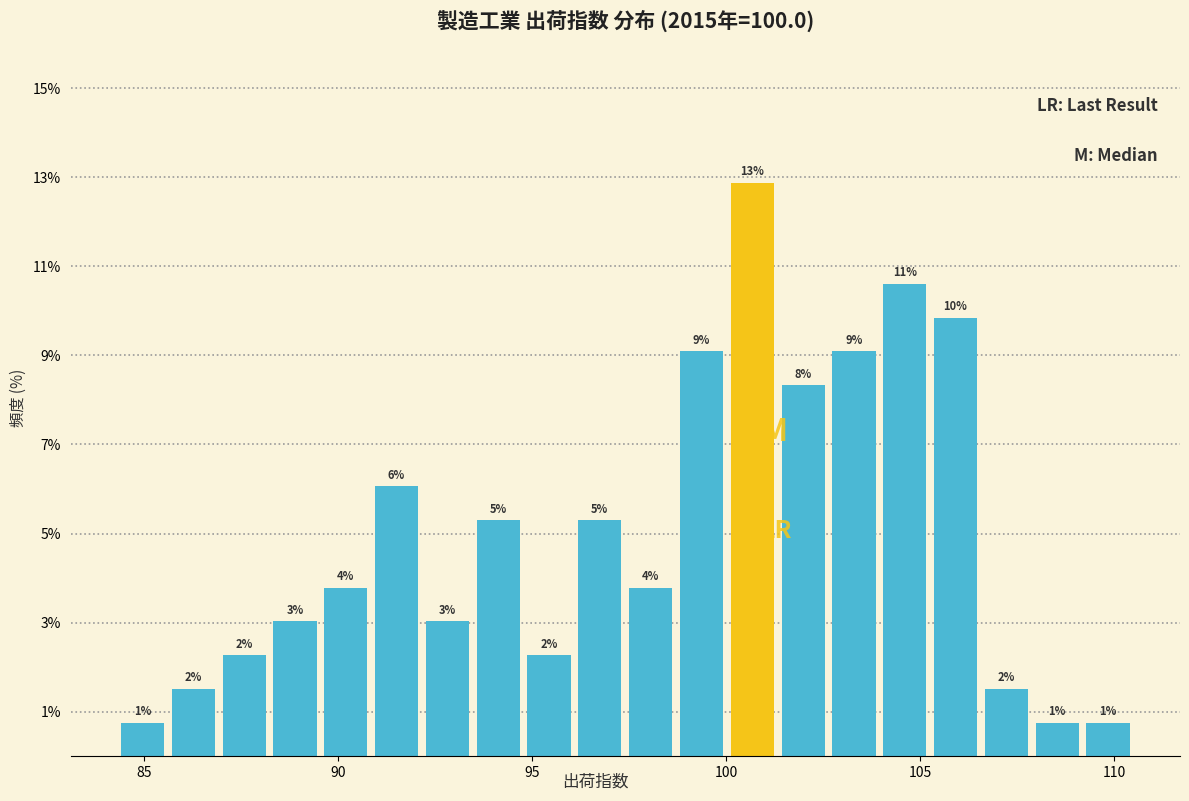

Read against the x-axis, roughly where is the centre of the tallest bar?

100.5